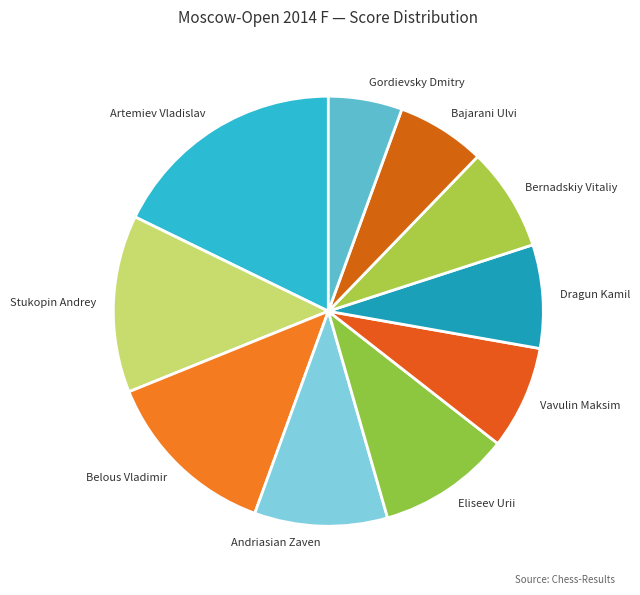

Between Artemiev Vladislav and Vavulin Maksim, which is larger?

Artemiev Vladislav